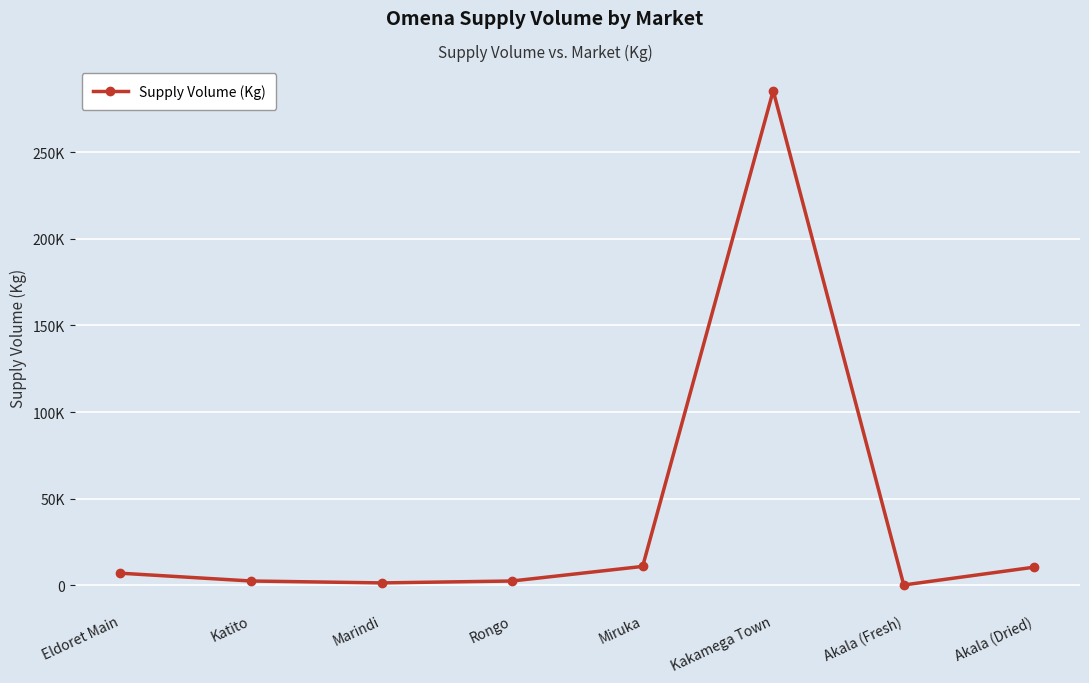

Rank the categories by value from lowest to highest.

Akala (Fresh), Marindi, Katito, Rongo, Eldoret Main, Akala (Dried), Miruka, Kakamega Town